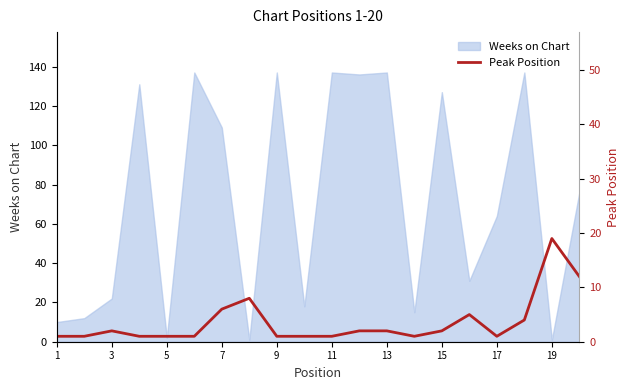

Between 15 and 1, which is larger?

15